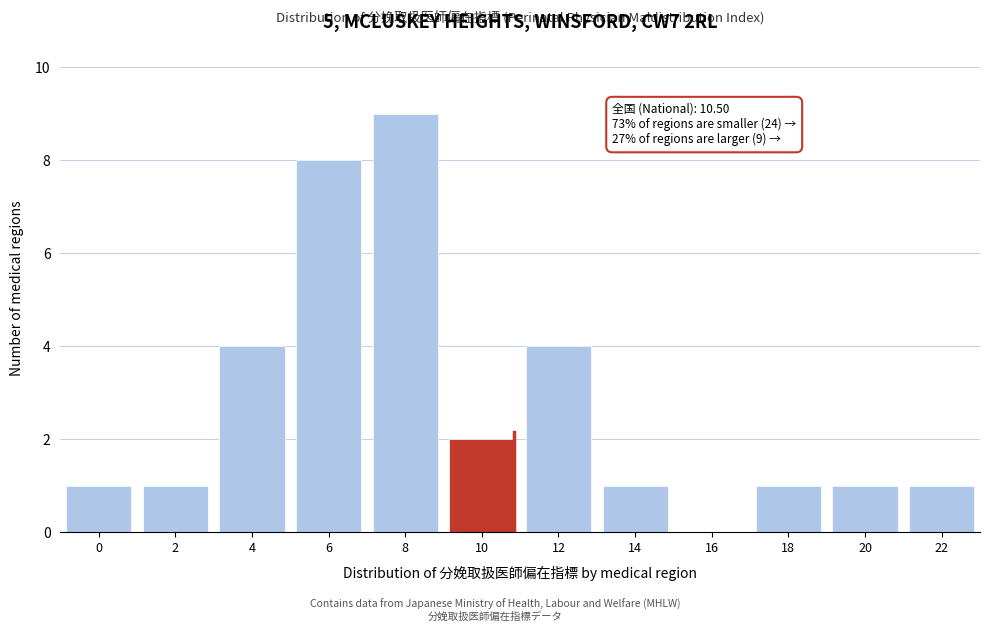

Reading right to left, list all the values displayed in this chart.

22=1	20=1	18=1	16=0	14=1	12=4	10=2	8=9	6=8	4=4	2=1	0=1